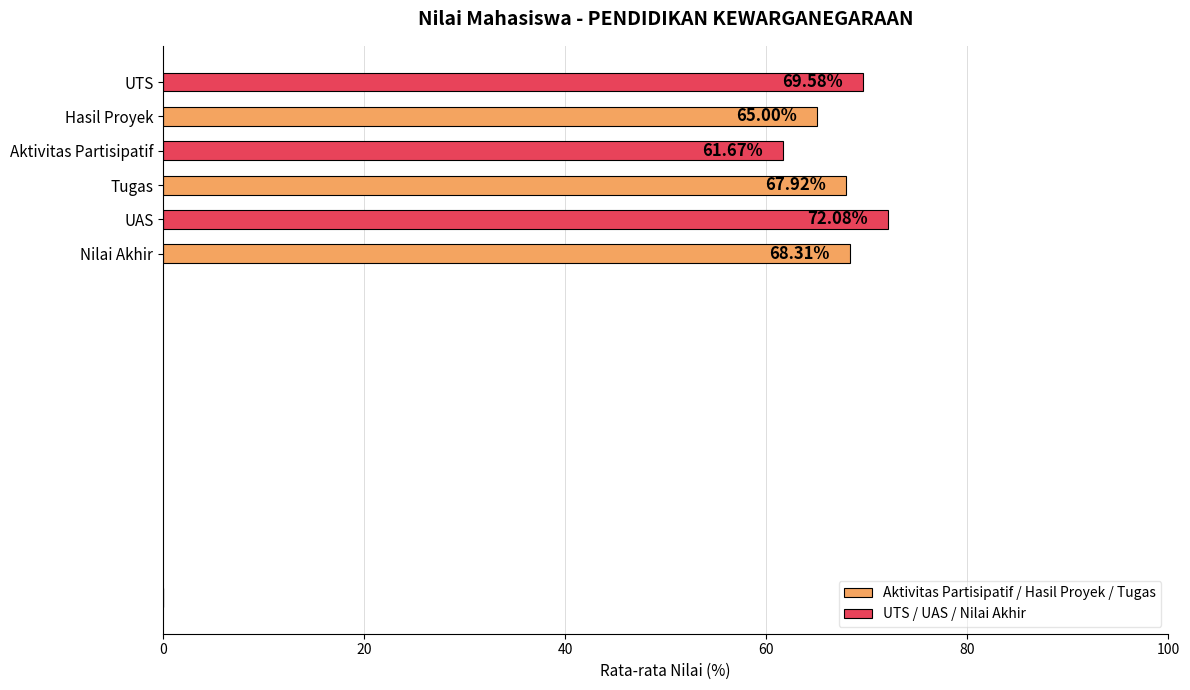

Which label corresponds to the smallest value in the chart?

Aktivitas Partisipatif